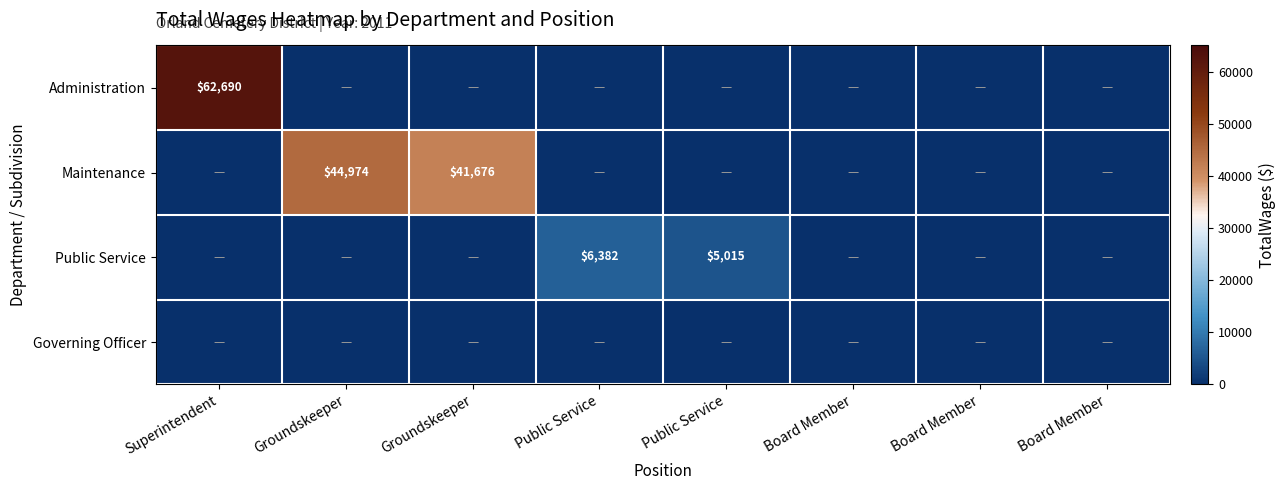

Rank the series by their maximum value, from highest to lowest.

Administration, Maintenance, Public Service, Governing Officer